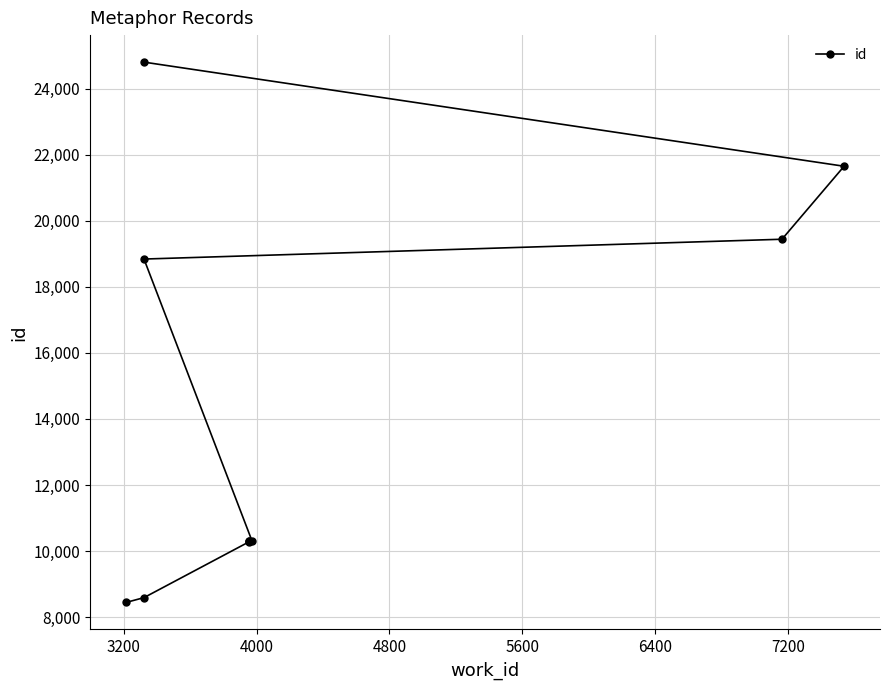

True or false: there are more than 0 points higher than both neighbors.

False